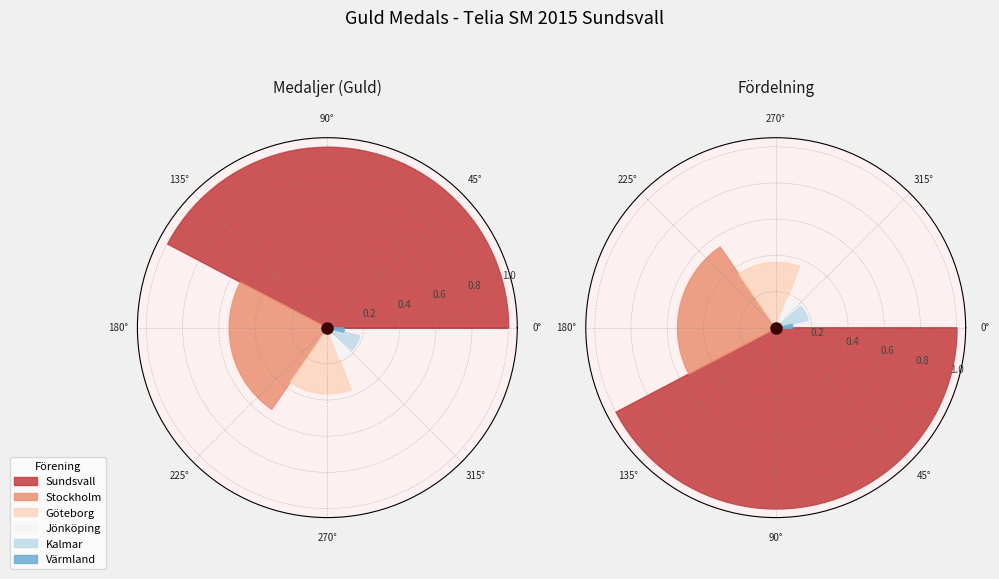

Combined, what portion of the pie is Värmland and Kalmar?

11.5%